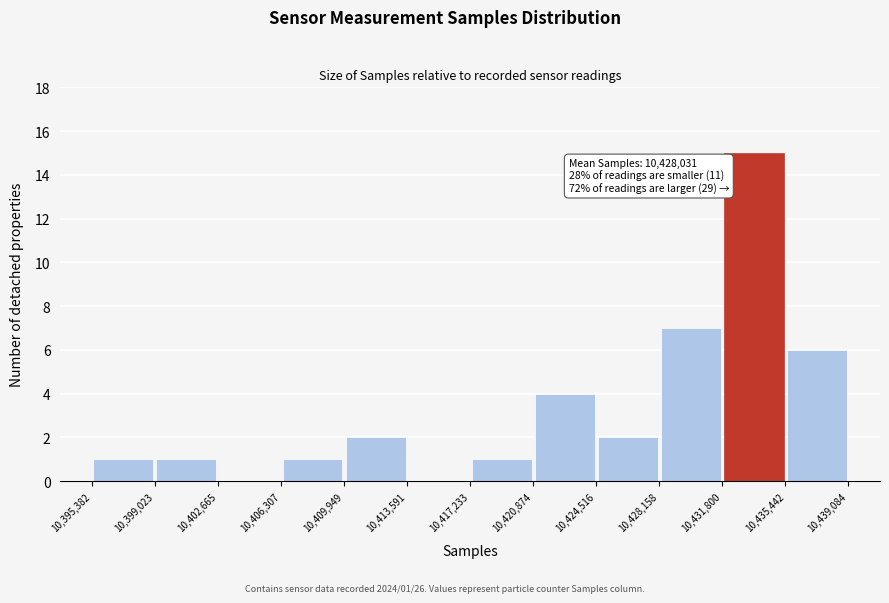

Which range on the x-axis has the tallest bar?

10,431,800 to 10,435,442